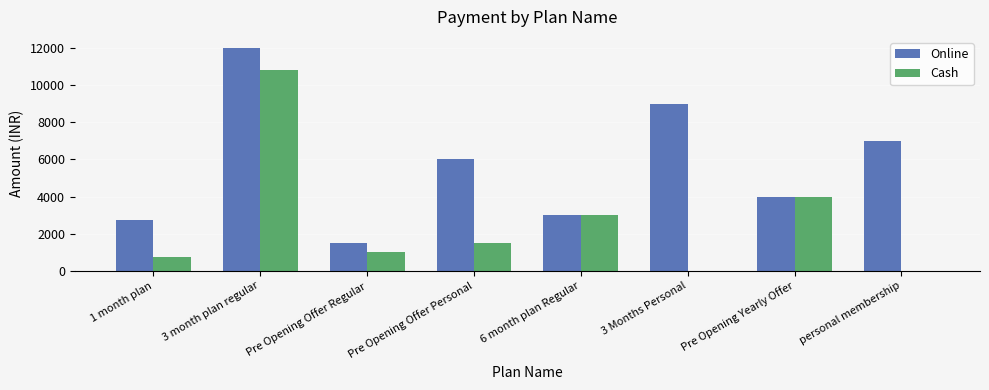

How many data points does each series have?

8